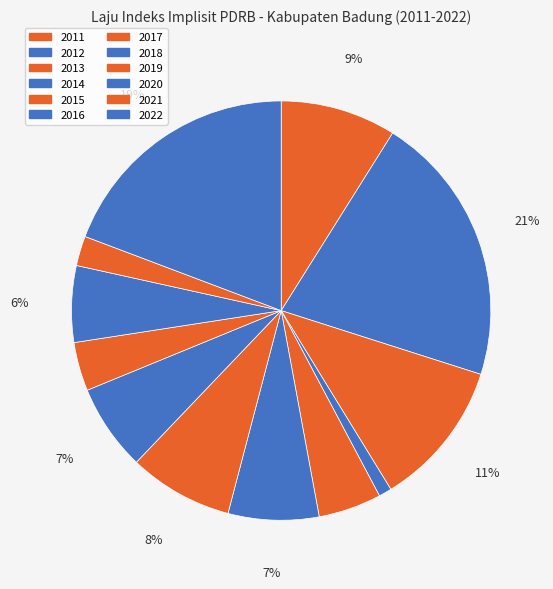

What percentage is the 2012 slice, to the nearest percent?

21%